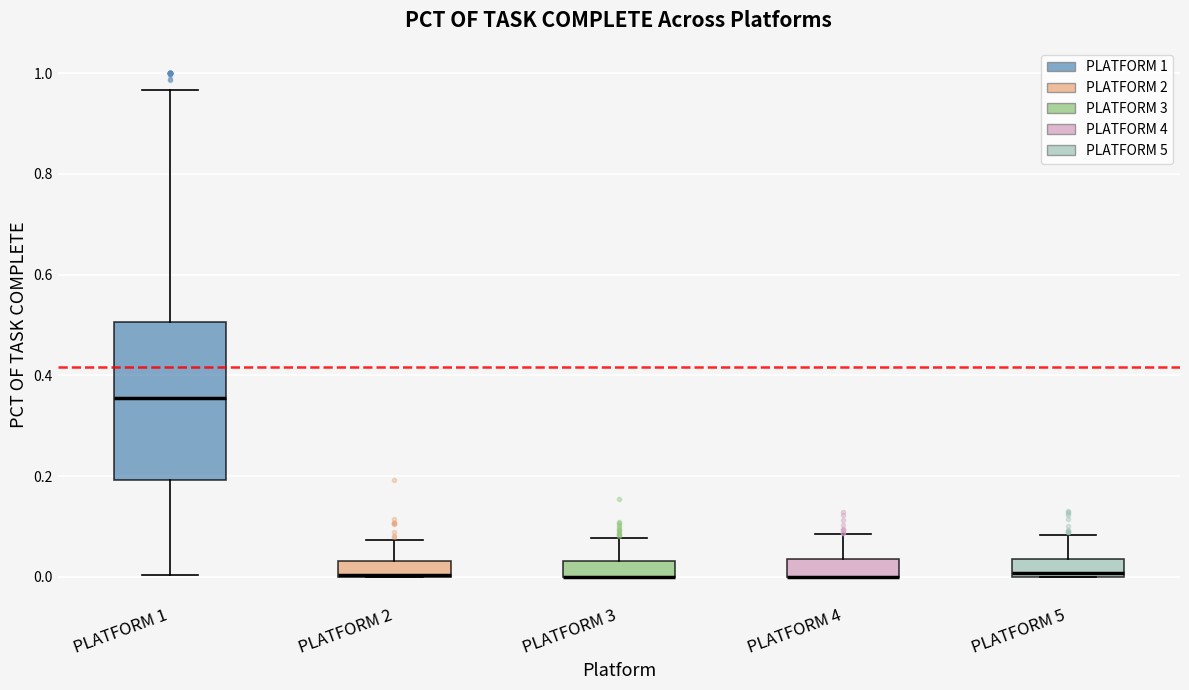

Comparing the boxes themselves (not the whiskers), which one is the tallest?

PLATFORM 1